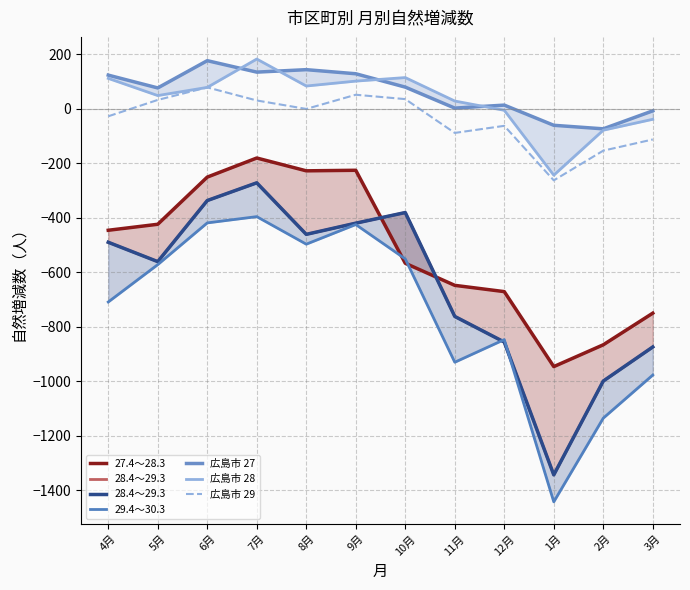

What is the label of the 7th point from the right?

9月